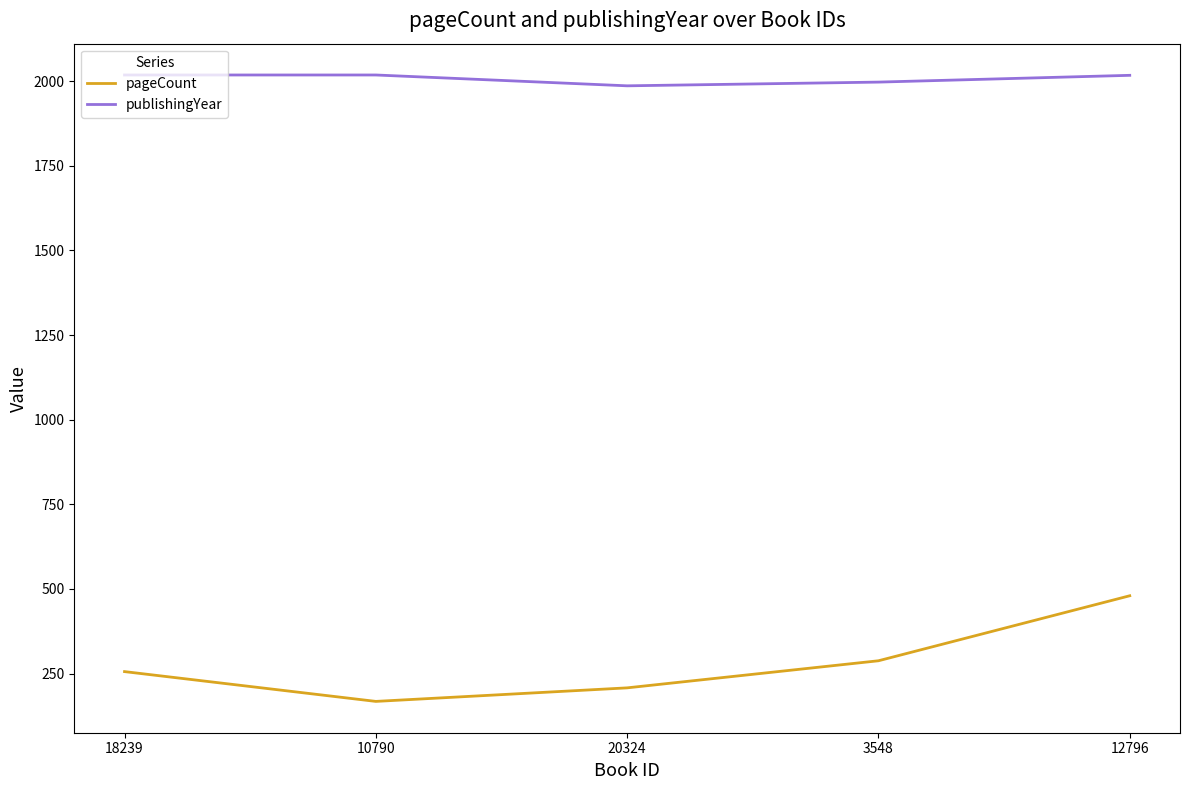

True or false: pageCount and publishingYear cross at least once.

False